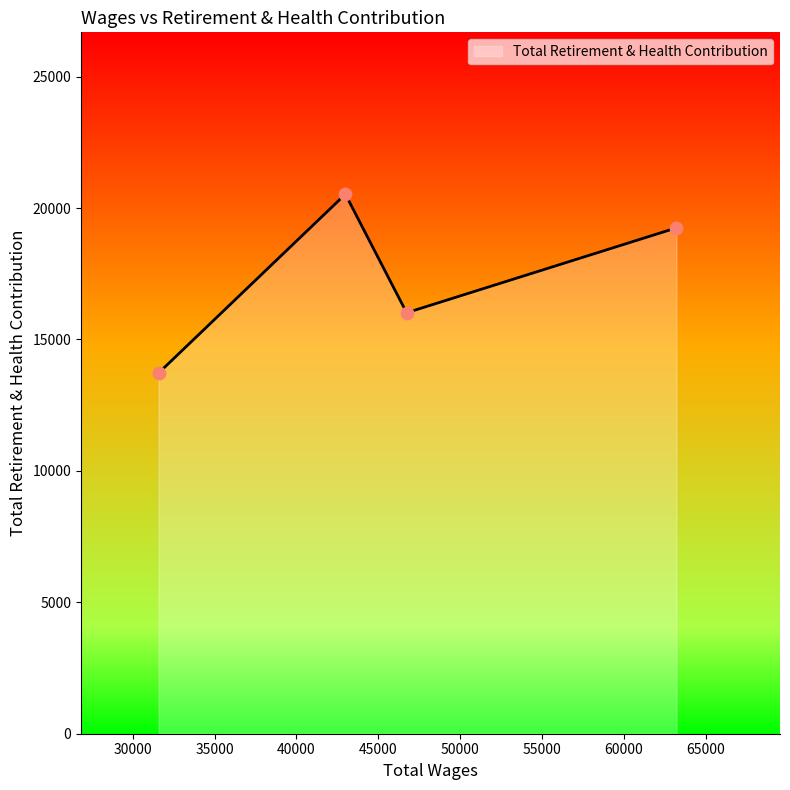

What is the greatest value displayed?

20527